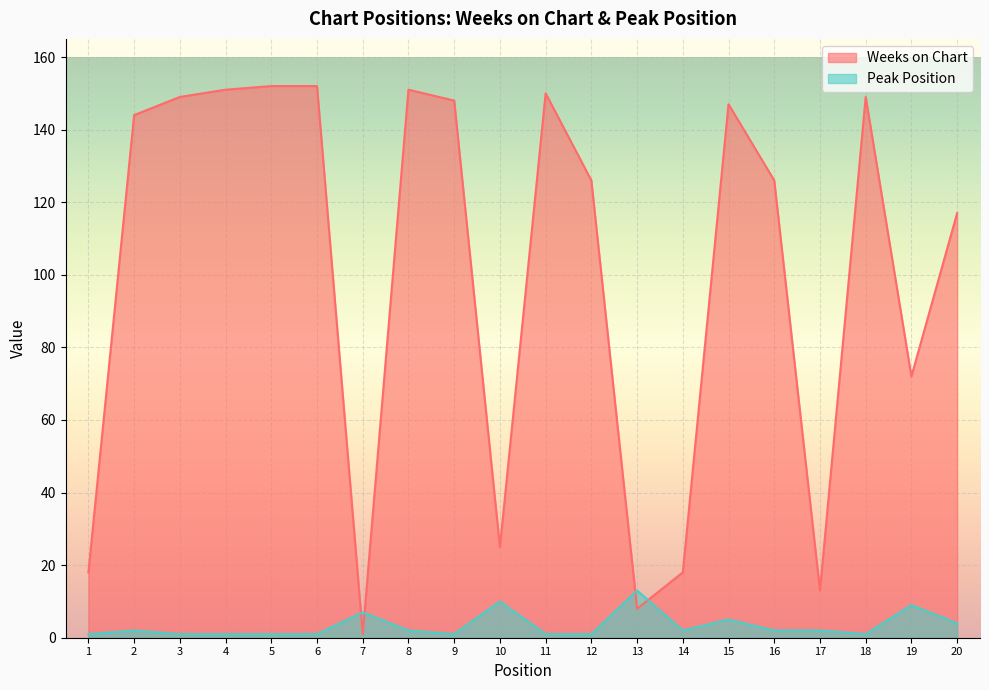

What is the difference between the maximum and minimum values in the Weeks on Chart series?

151